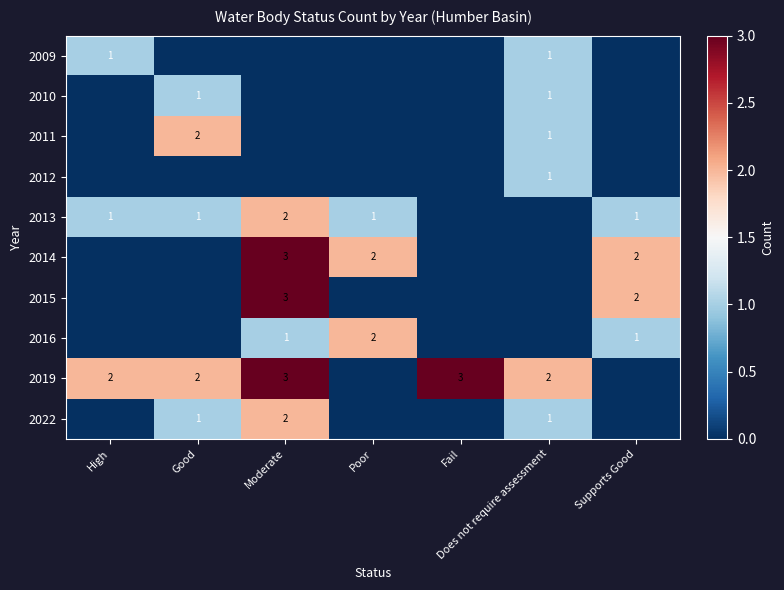

How many distinct data groups are displayed?

10